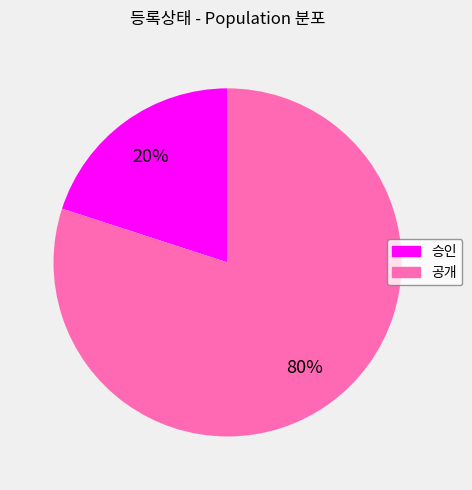

Is the sum of 공개 and 승인 greater than half?

Yes